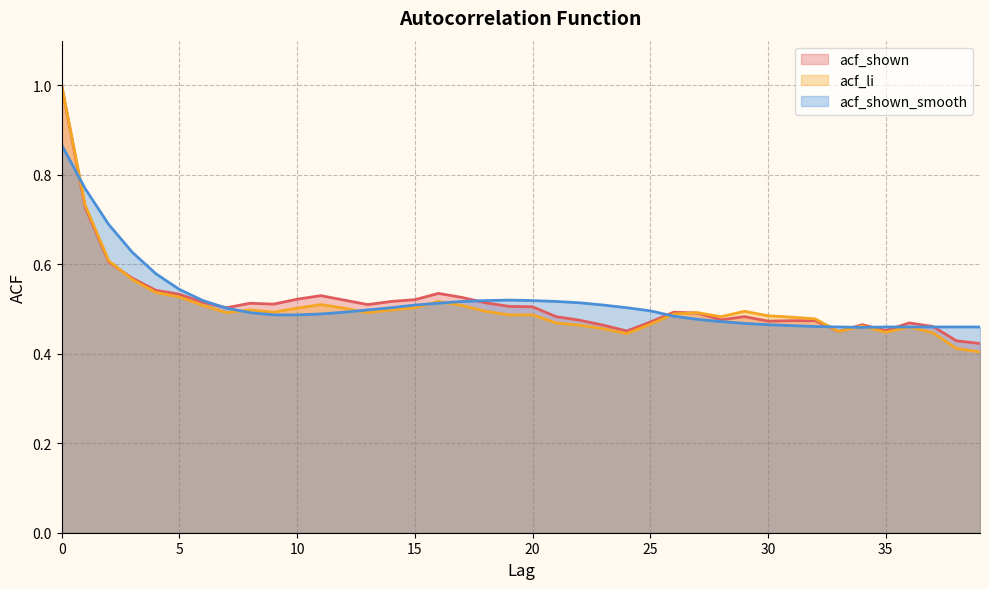

In acf_li, how many points are lower than both neighbors (excluding endpoints)?

7